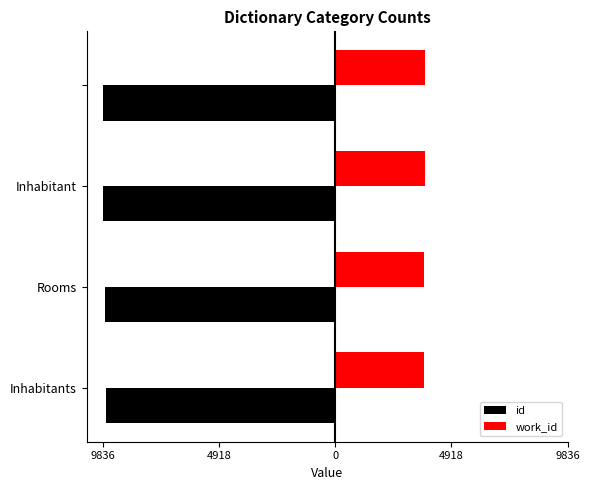

What are all the series names shown in the legend?

id, work_id